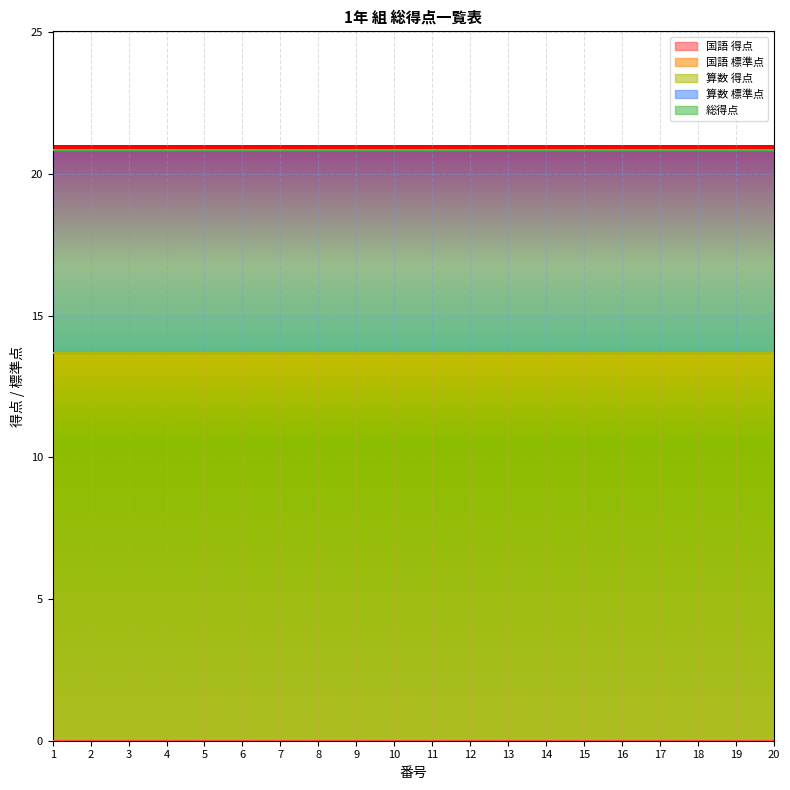

True or false: 国語 標準点 has more than 2 interior local peaks.

False